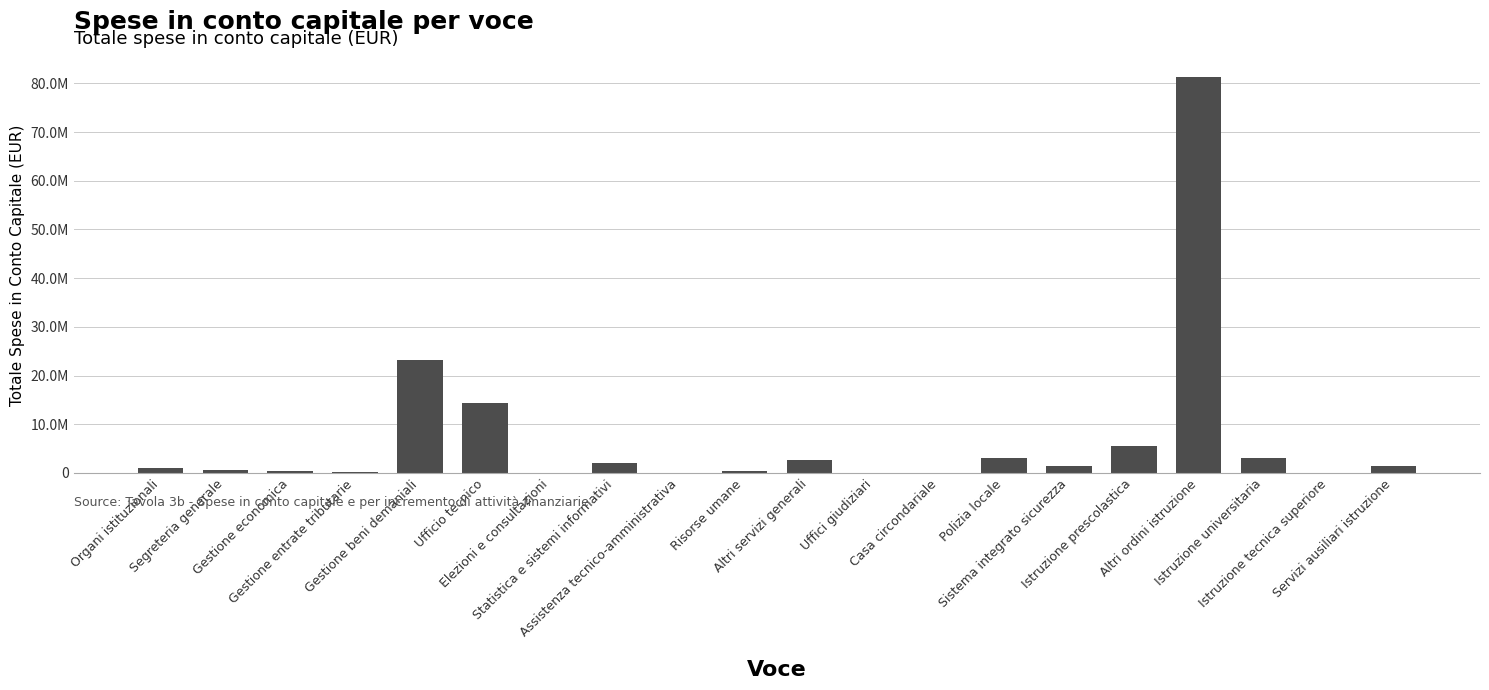

Are the bars horizontal?

No